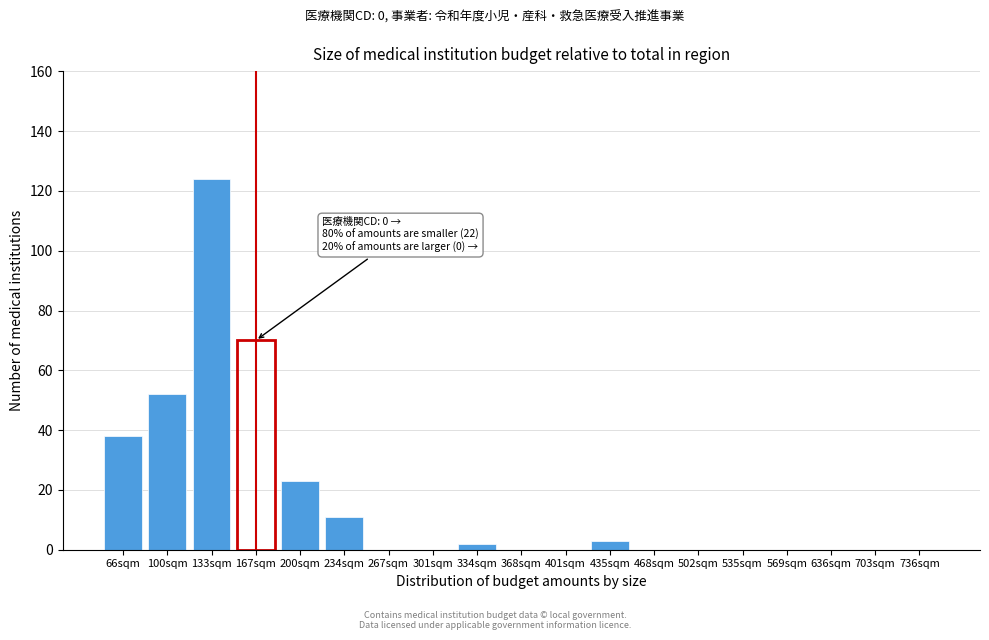

Reading left to right, transcribe all the data shown in this chart.

66sqm=38	100sqm=52	133sqm=124	167sqm=70	200sqm=23	234sqm=11	267sqm=0	301sqm=0	334sqm=2	368sqm=0	401sqm=0	435sqm=3	468sqm=0	502sqm=0	535sqm=0	569sqm=0	636sqm=0	703sqm=0	736sqm=0